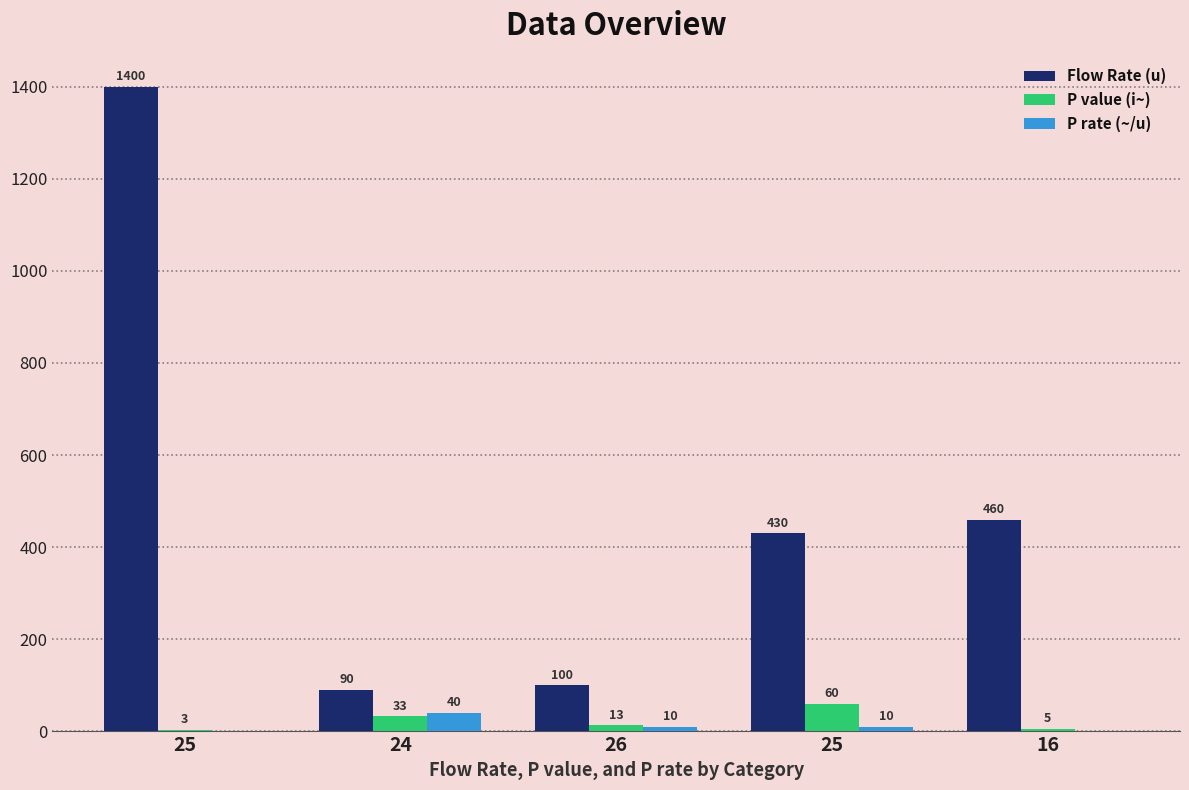

Which series has the largest range (max minus min)?

Flow Rate (u)